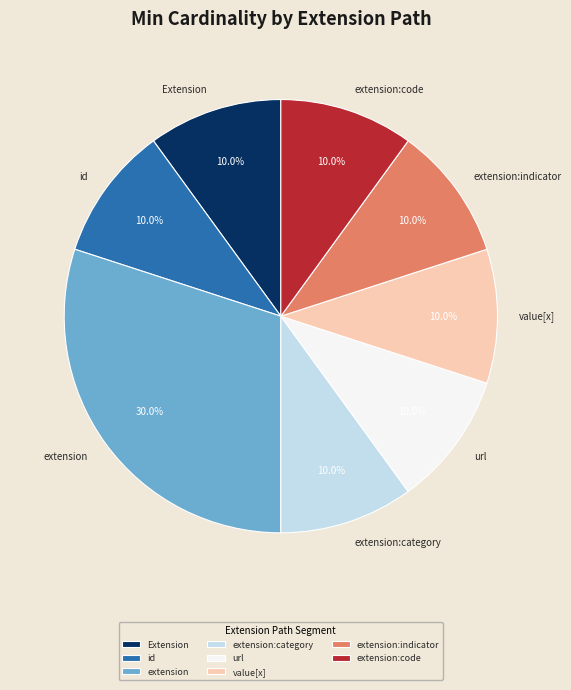

How many slices are in this pie chart?

8